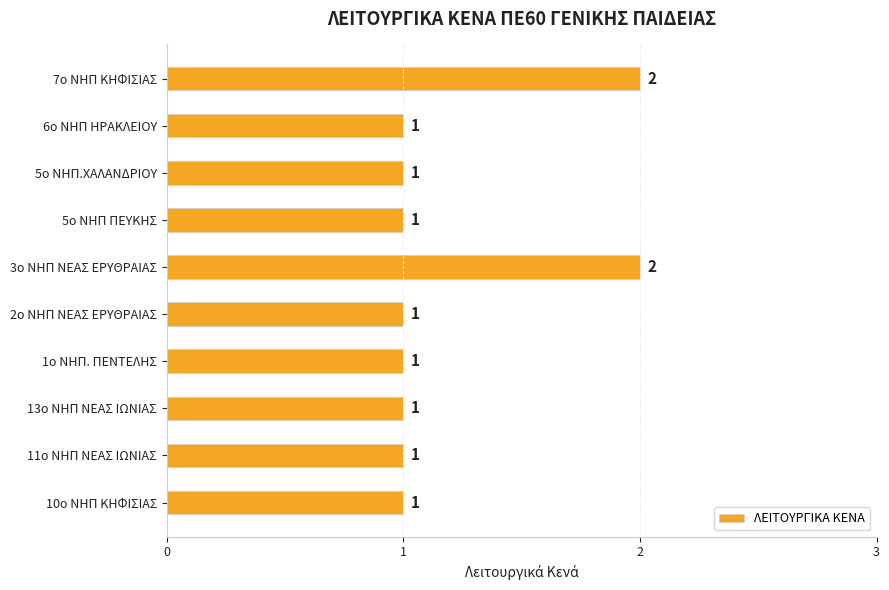

What is the minimum value shown in the chart?

1